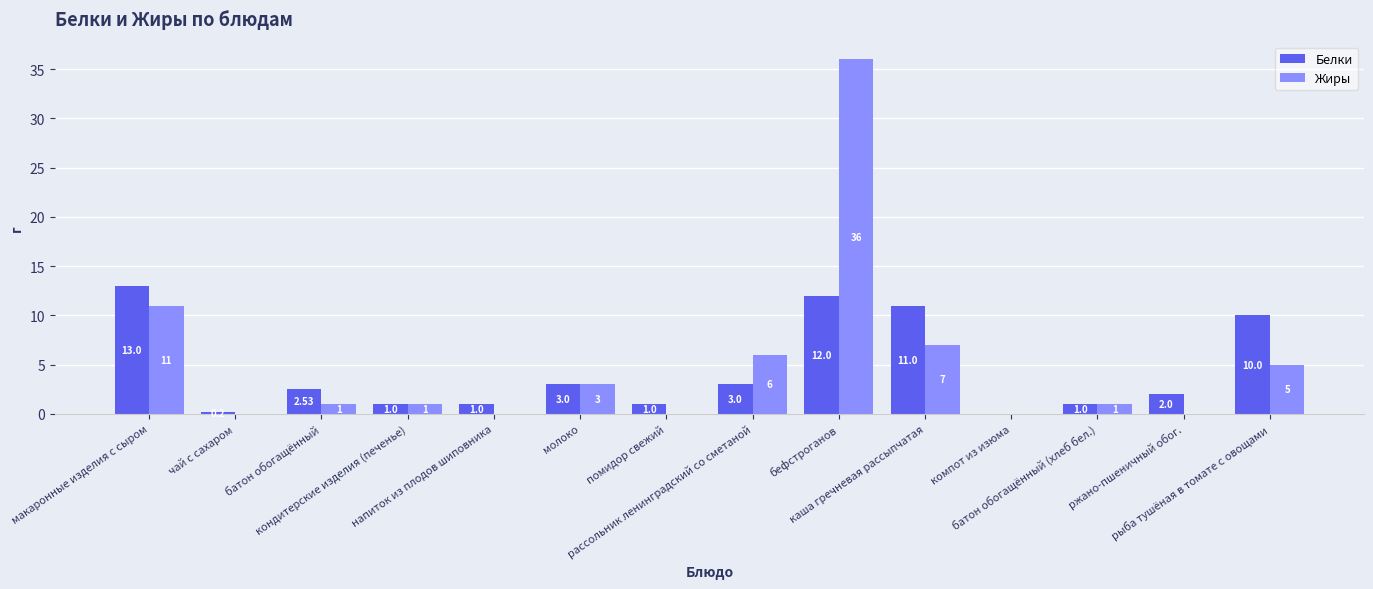

What is the sum of all Жиры values?

71.0